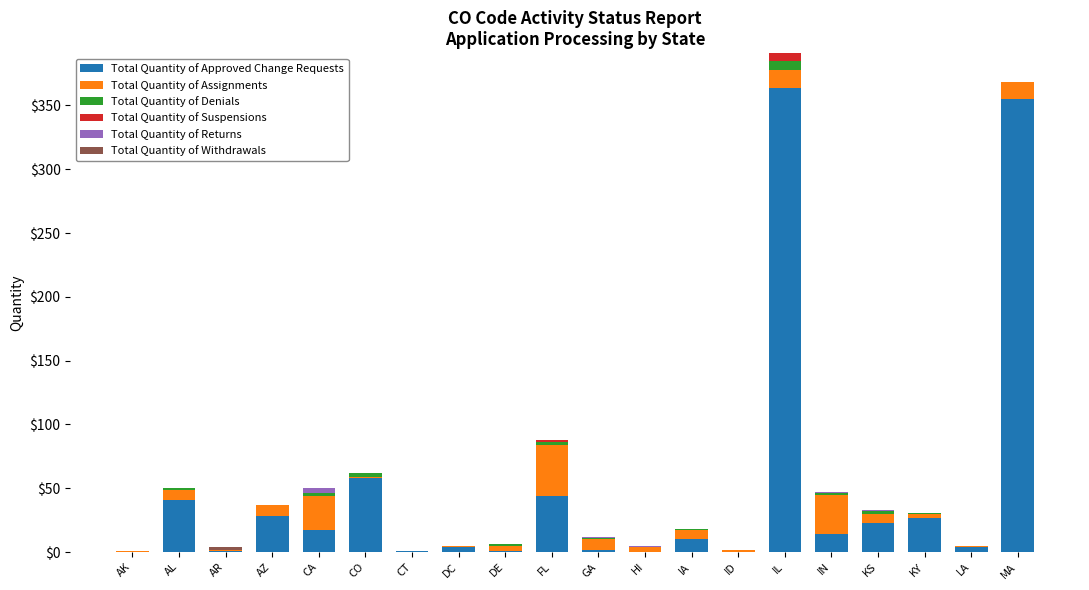

Which category has the highest value in the Total Quantity of Approved Change Requests series?

IL